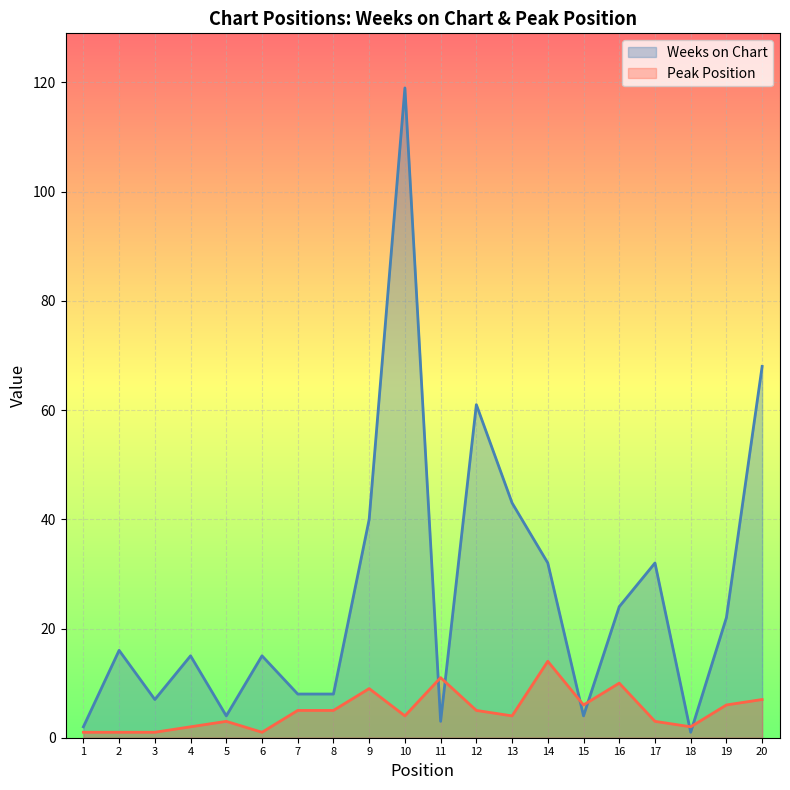

What is the total value across all series at 6?

16